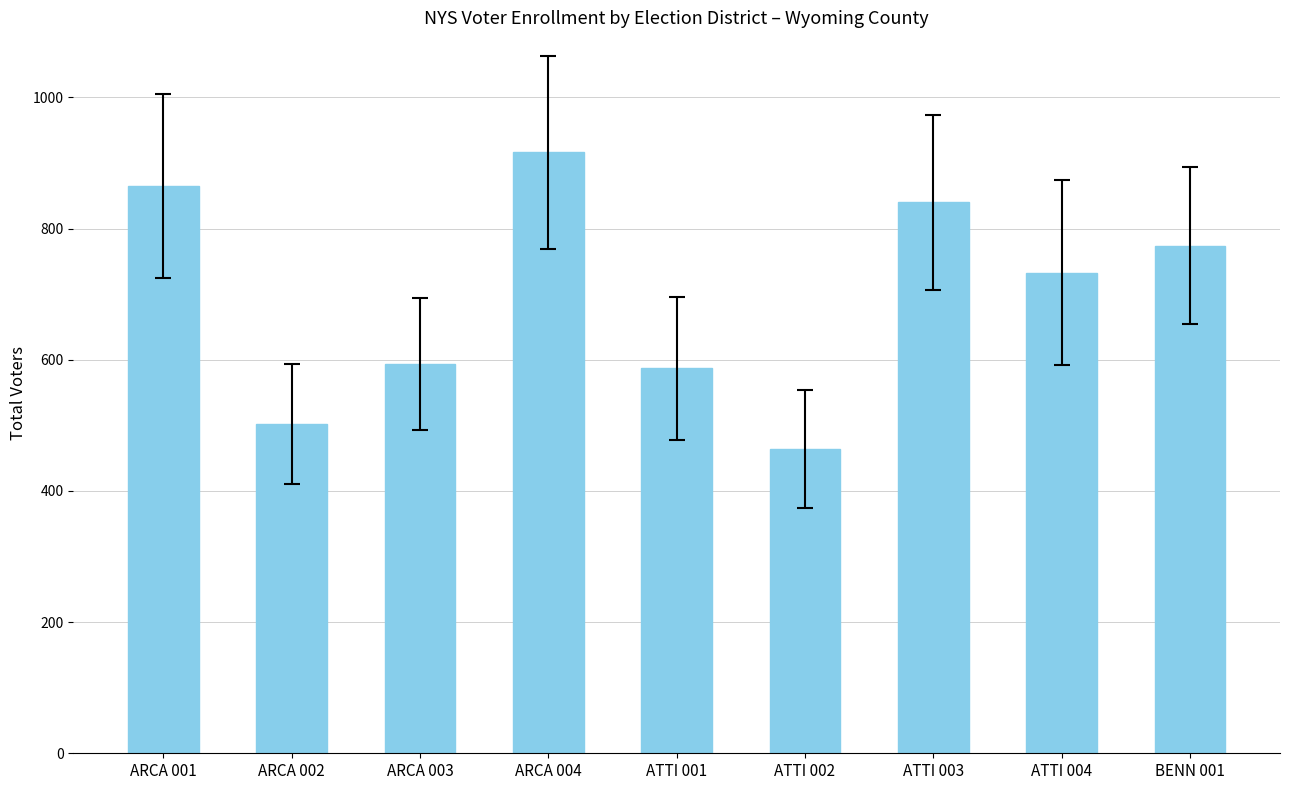

Does the chart contain stacked bars?

No